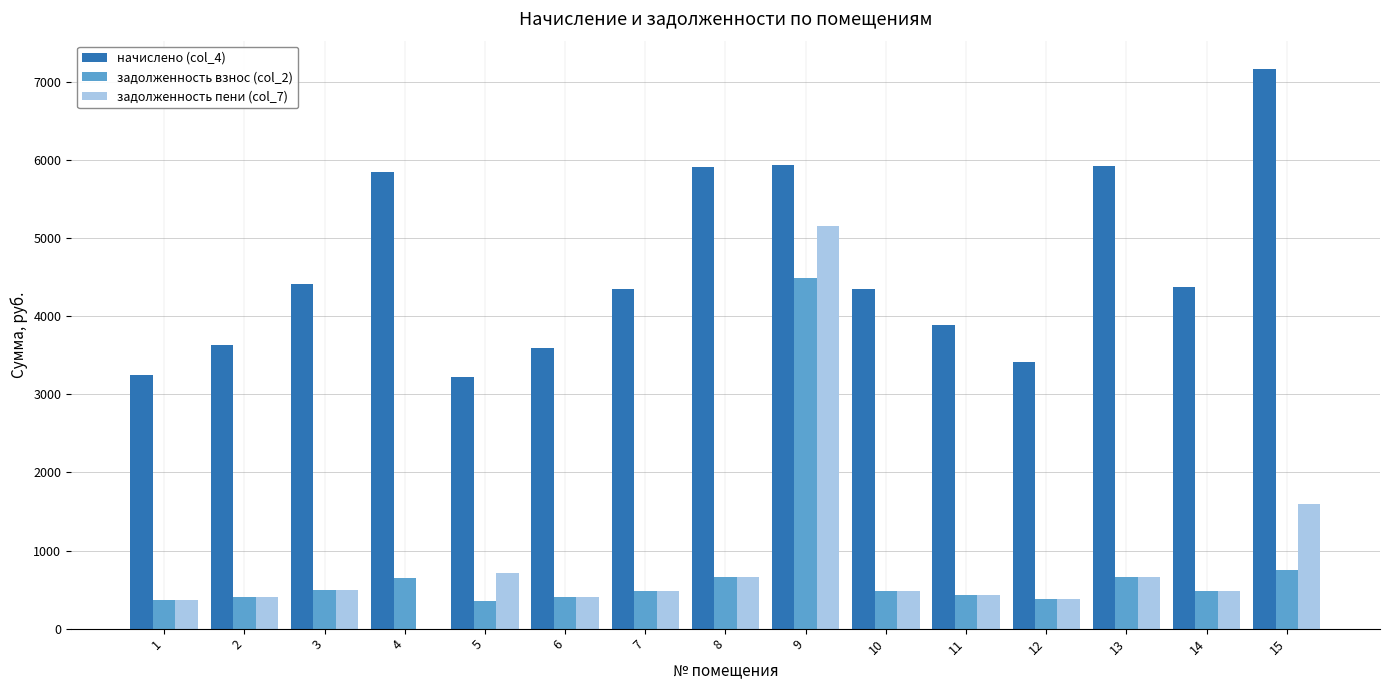

At which category is the sum across all series the highest?

9